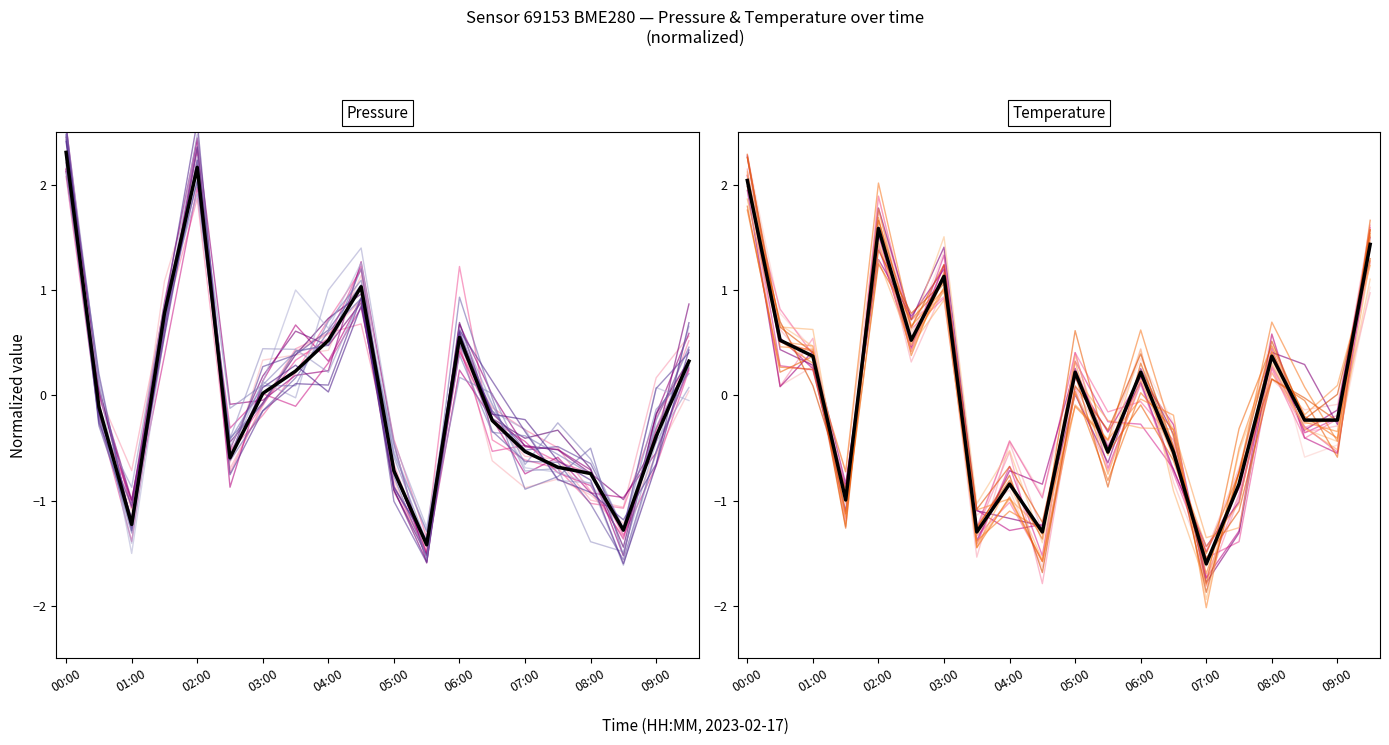

How many positive values does the pressure series have?

9